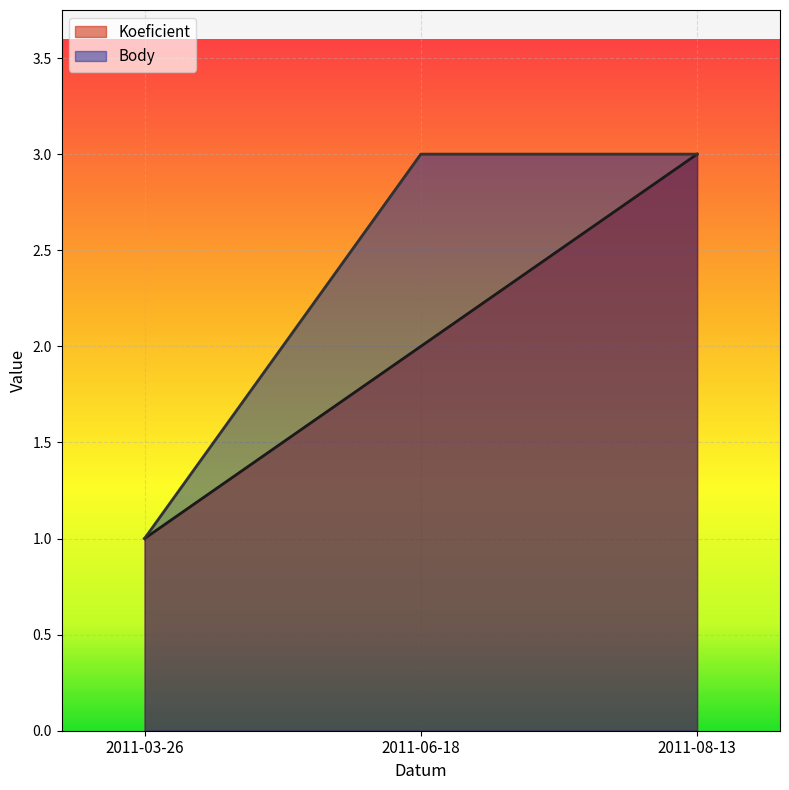

How many lines are shown in the chart?

2